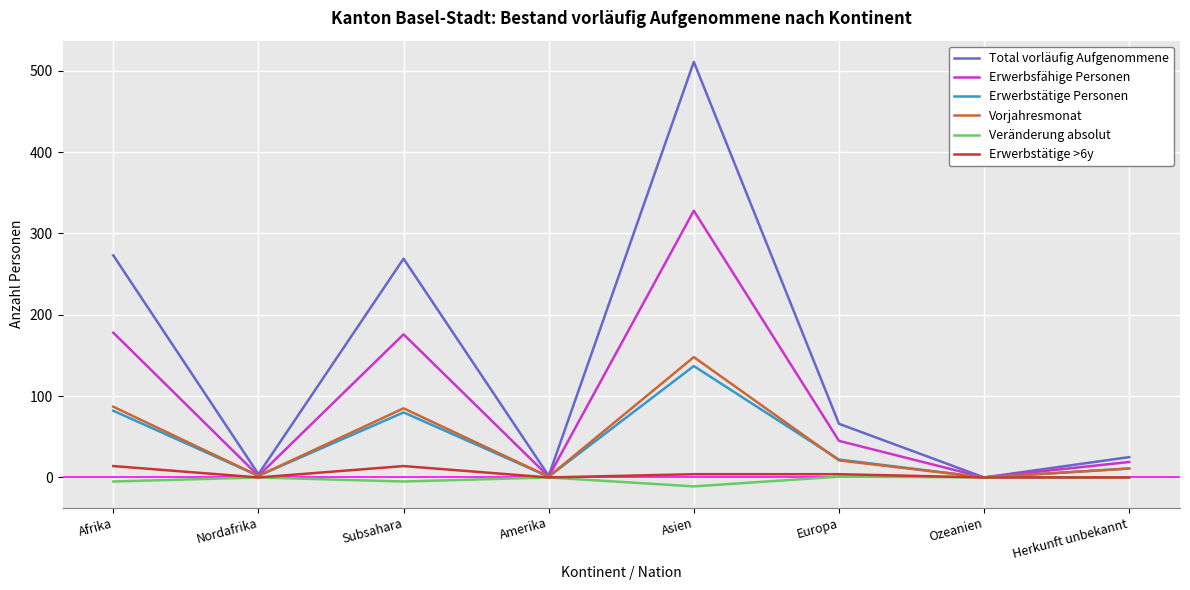

What is the sum of the Erwerbsfähige Personen values at Asien and Herkunft unbekannt?

347